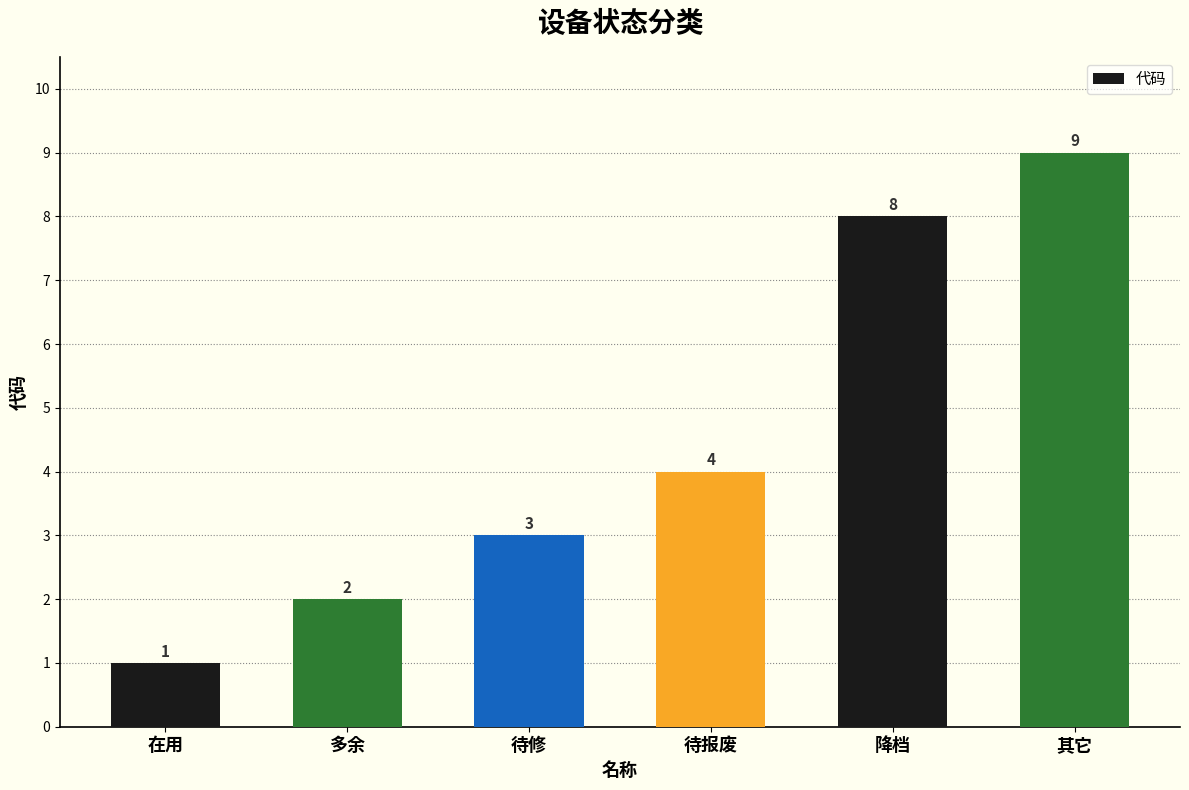

How many series are shown in this chart?

1